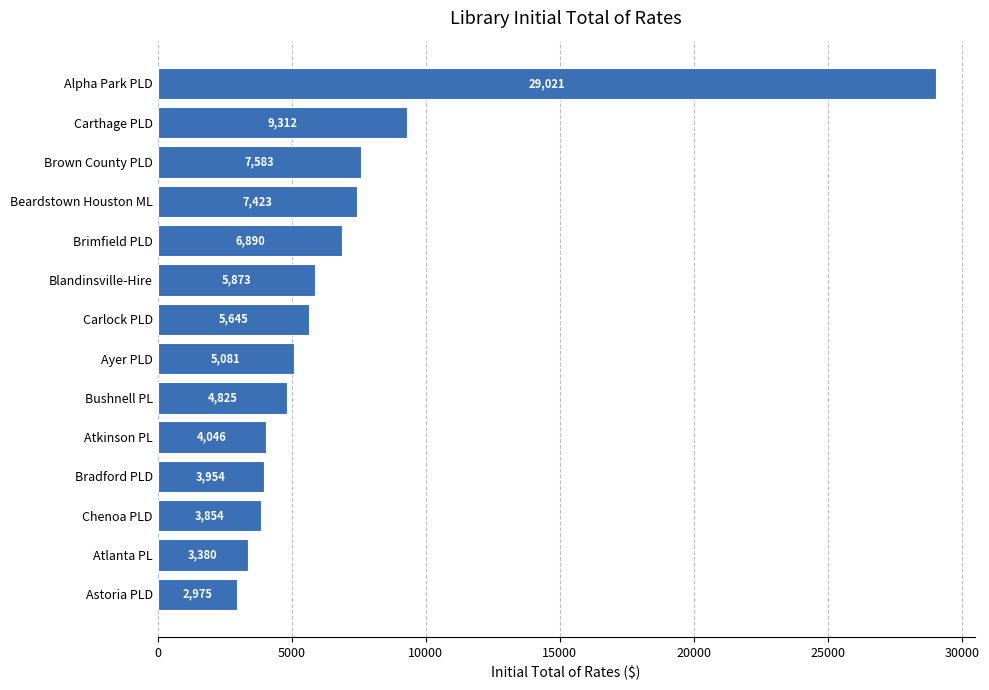

The chart shows a value of 11146.0 at Beardstown Houston ML. True or false?

False